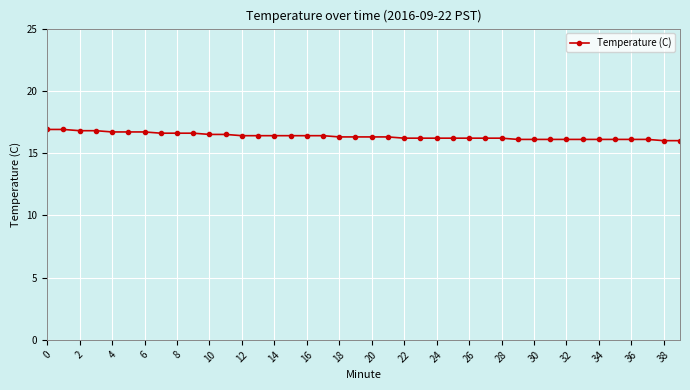

What is the greatest value displayed?

16.9